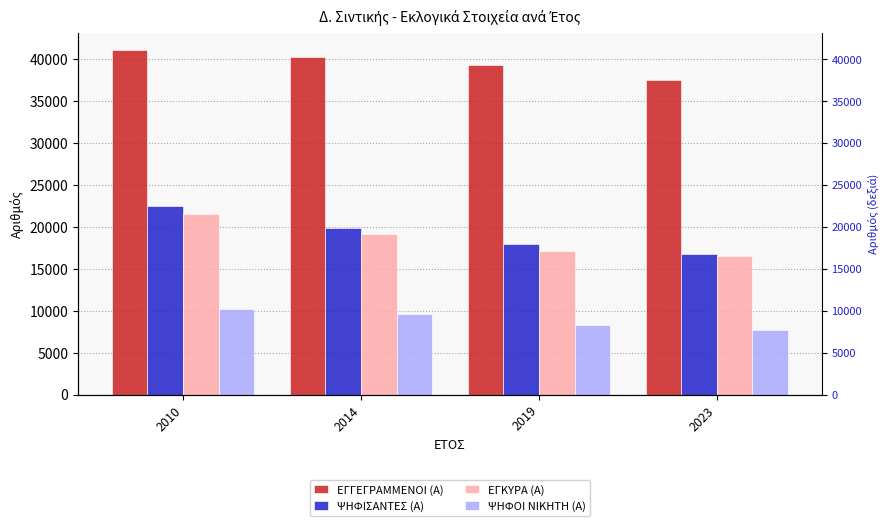

What are all the series names shown in the legend?

ΕΓΓΕΓΡΑΜΜΕΝΟΙ (Α), ΨΗΦΙΣΑΝΤΕΣ (Α), ΕΓΚΥΡΑ (Α), ΨΗΦΟΙ ΝΙΚΗΤΗ (Α)